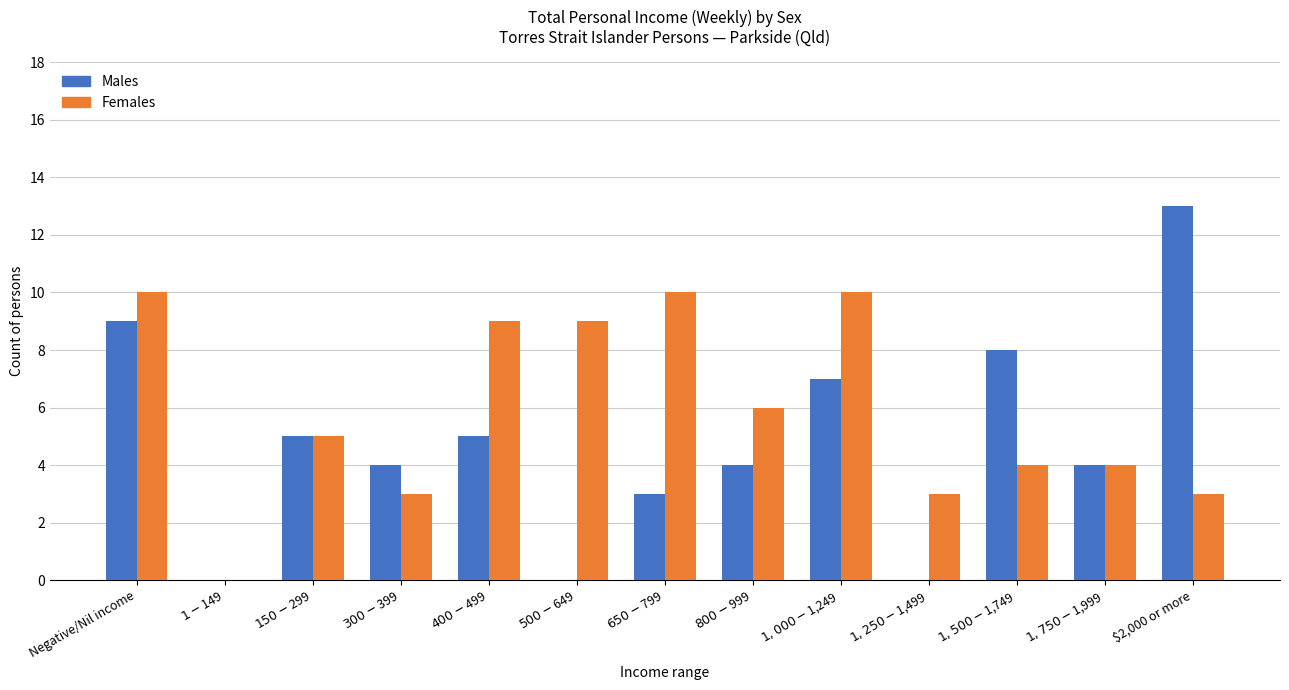

Which series has the widest spread of values?

Males